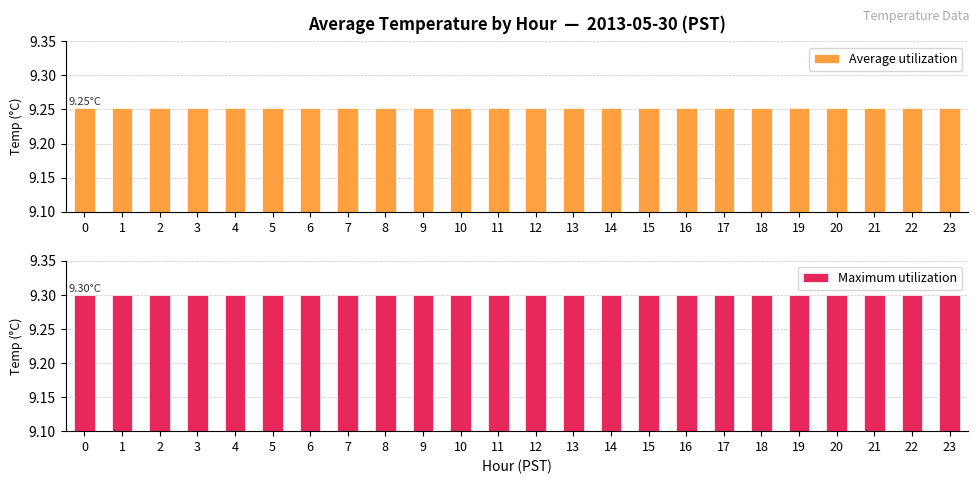

Reading left to right, extract all data points from this chart.

Average utilization: 9.3	9.3	9.3	9.3	9.3	9.3	9.3	9.3	9.3	9.3	9.3	9.3	9.3	9.3	9.3	9.3	9.3	9.3	9.3	9.3	9.3	9.3	9.3	9.3
Maximum utilization: 9.3	9.3	9.3	9.3	9.3	9.3	9.3	9.3	9.3	9.3	9.3	9.3	9.3	9.3	9.3	9.3	9.3	9.3	9.3	9.3	9.3	9.3	9.3	9.3